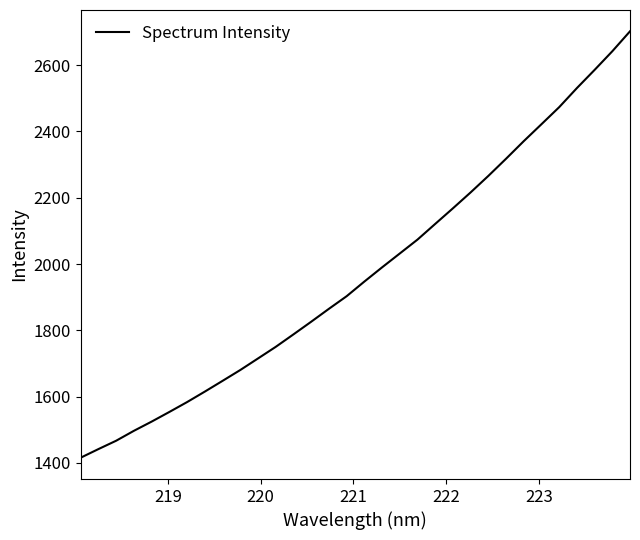

What is the maximum value shown in the chart?

2702.2